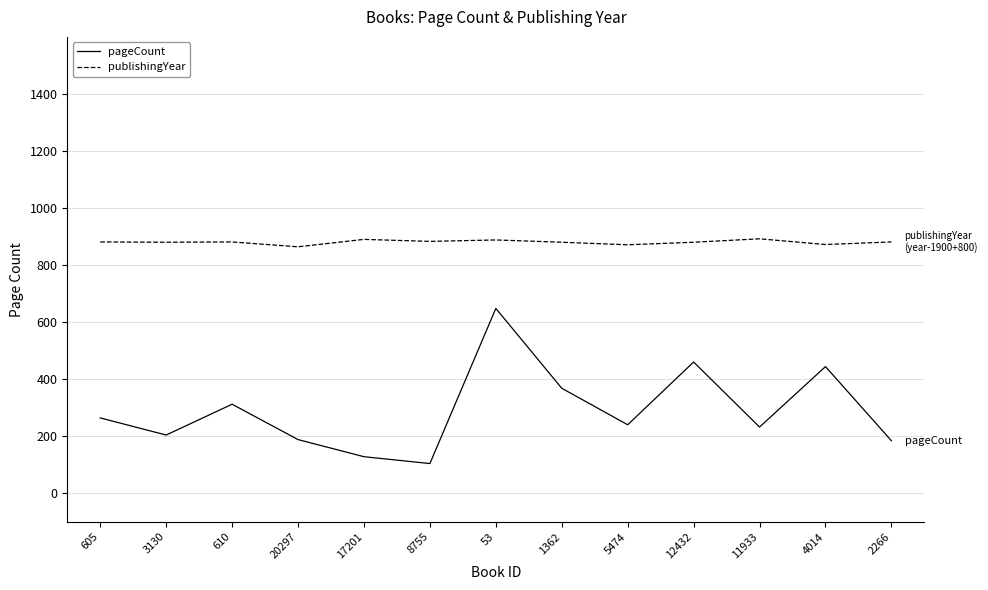

True or false: pageCount has a value of 368 at 1362.

True